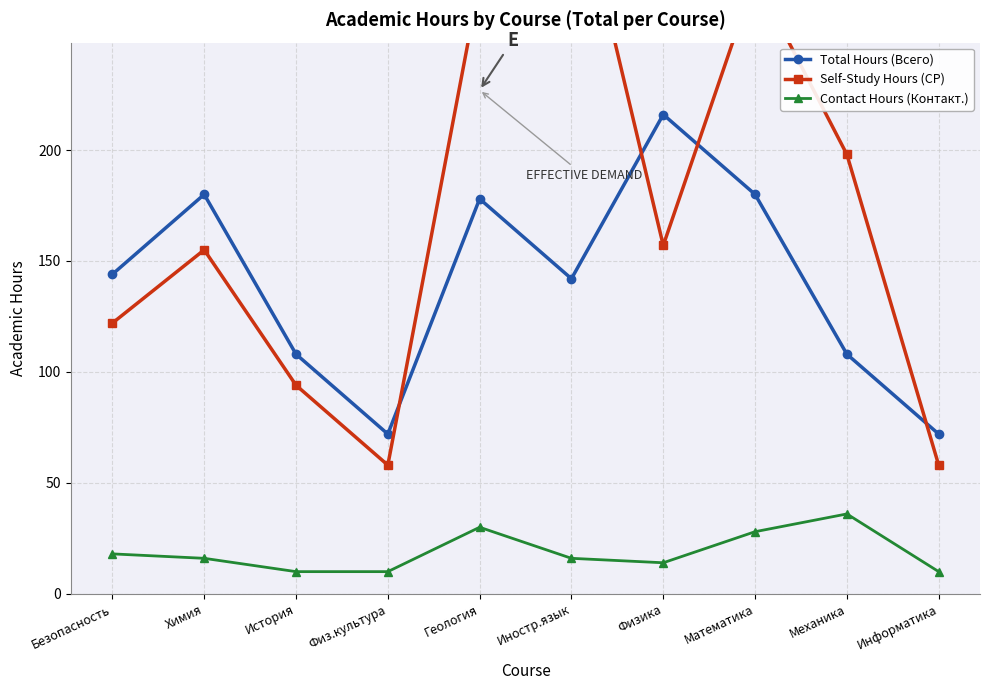

What is the sum of the Contact Hours (Контакт.) values at Физ.культура and Химия?

26